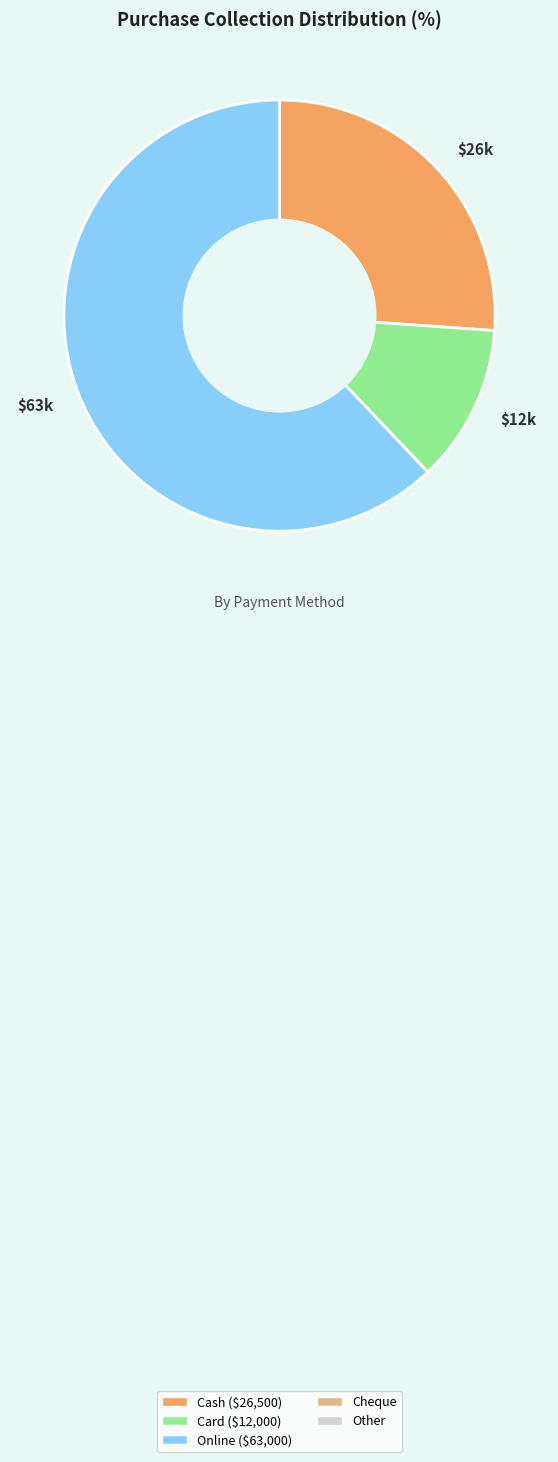

What is the smallest slice in the pie chart?

$12k